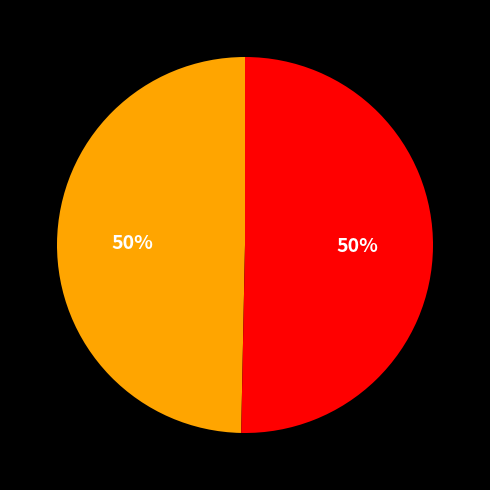

To the nearest percent, what is the average slice percentage?

50%